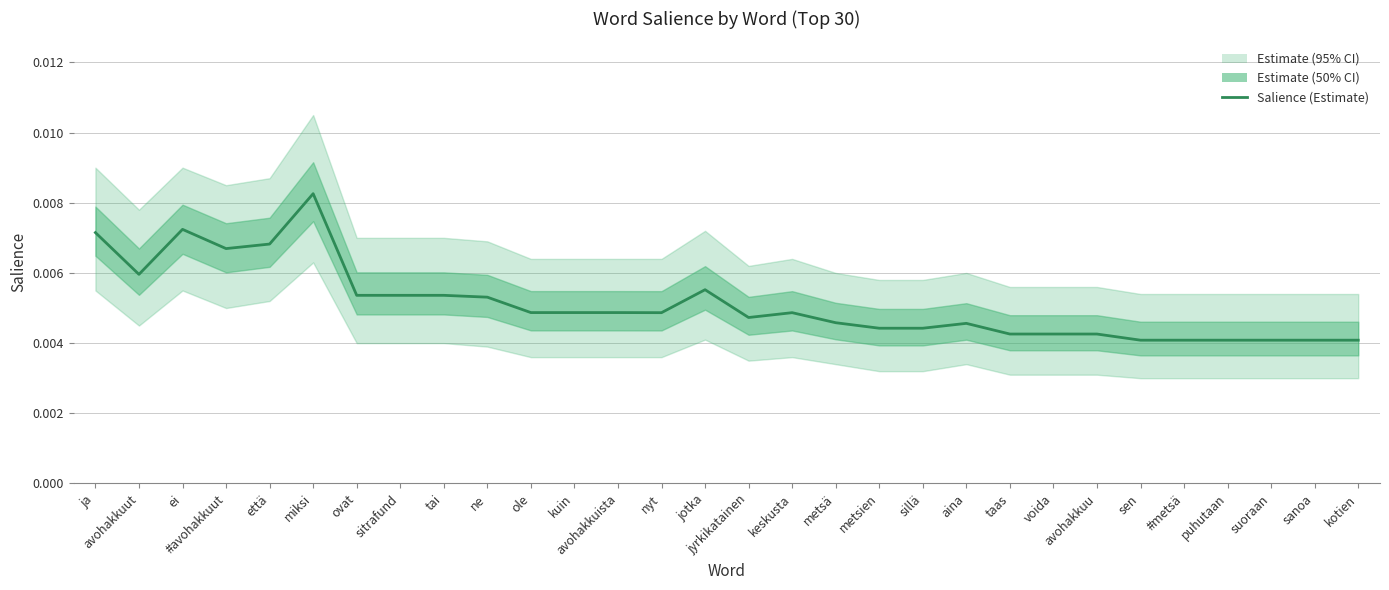

Which category has the lowest value across all series?

sen